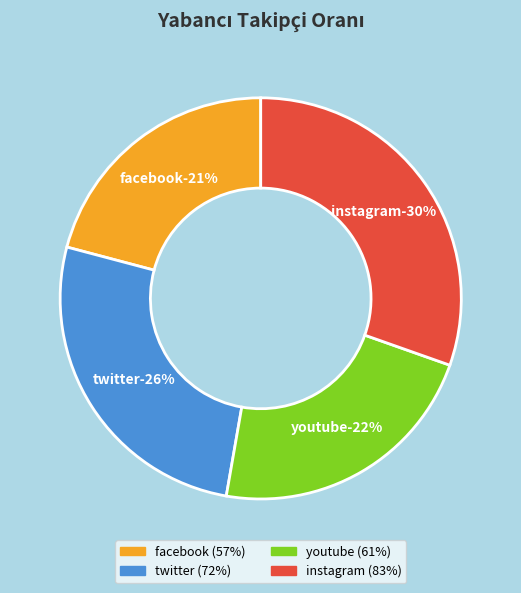

Does any single category account for the majority?

No